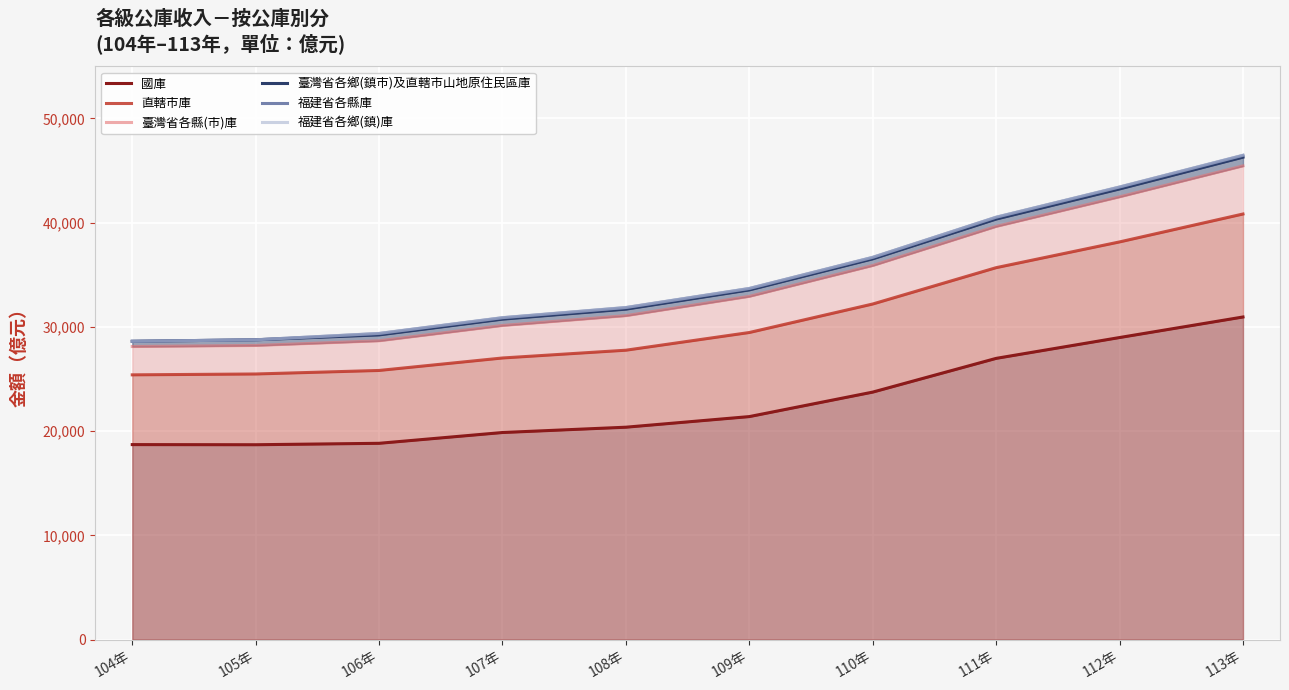

What is the label of the 3rd point from the left?

106年